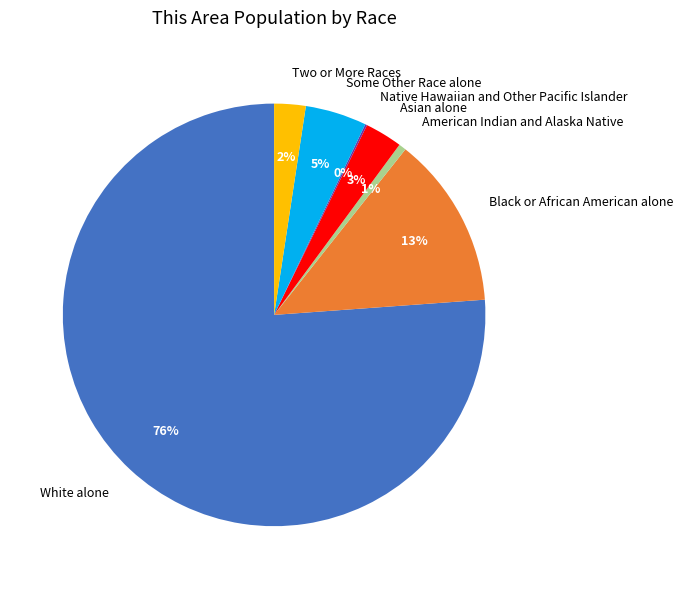

Which slice represents more than half of the pie?

White alone